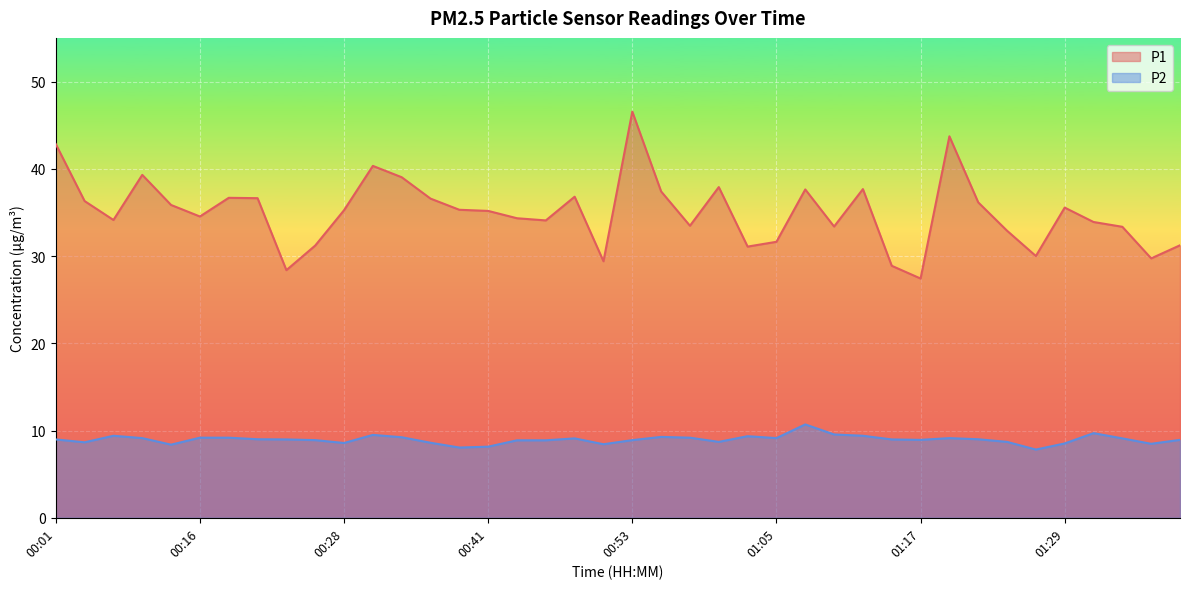

What is the label of the 16th point from the right?

01:03